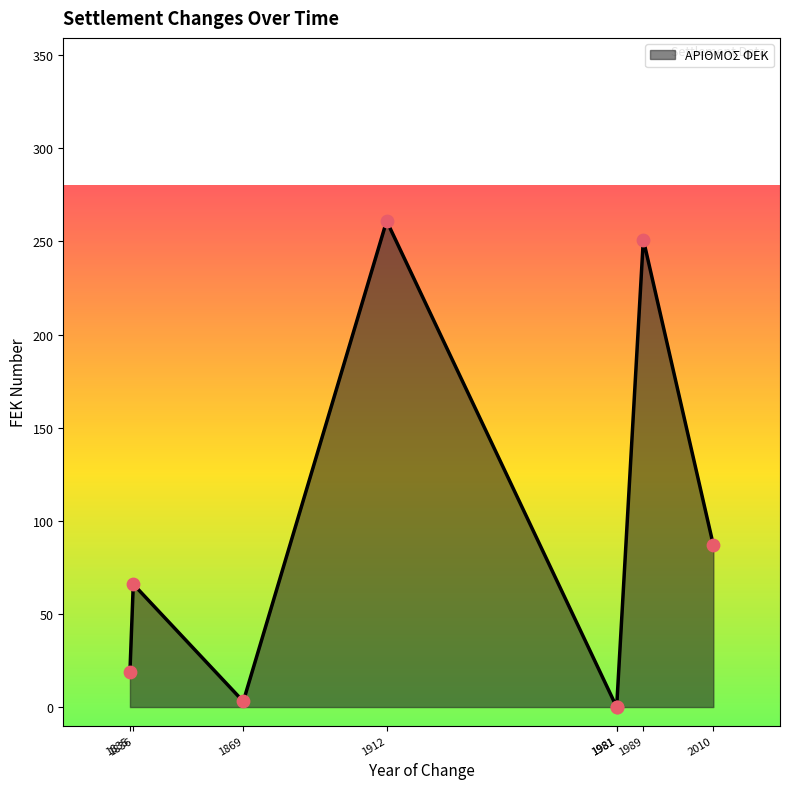

Between 1989 and 1981, which is larger?

1989